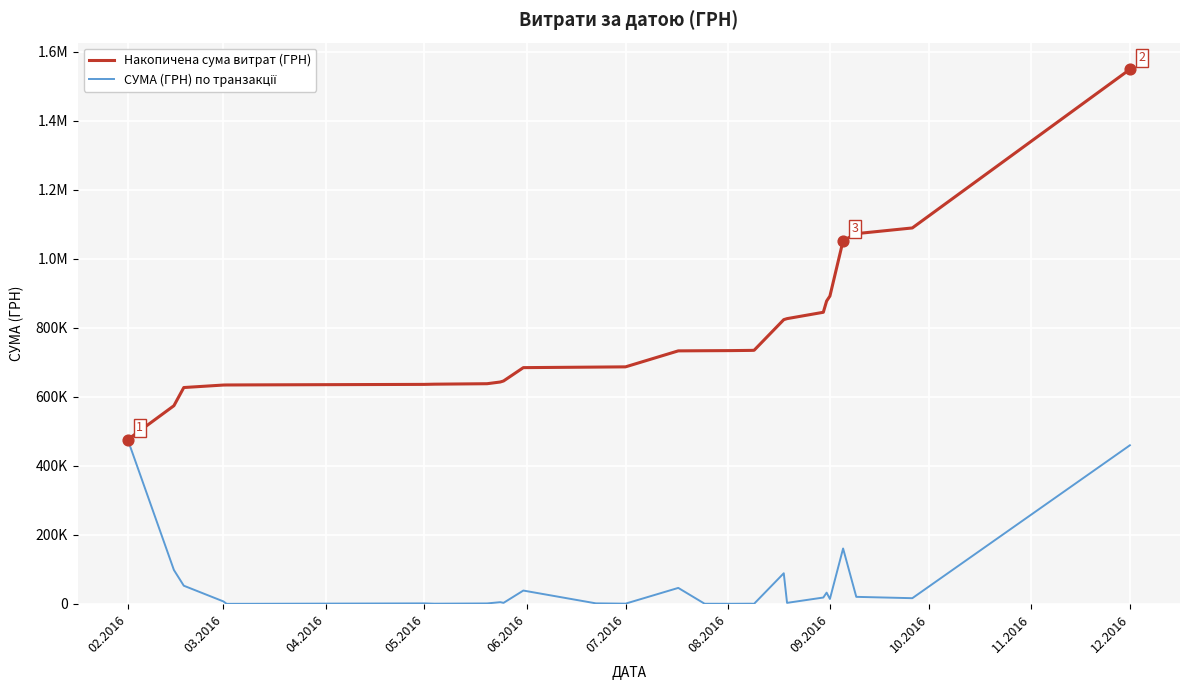

Does the chart have visible grid lines?

Yes